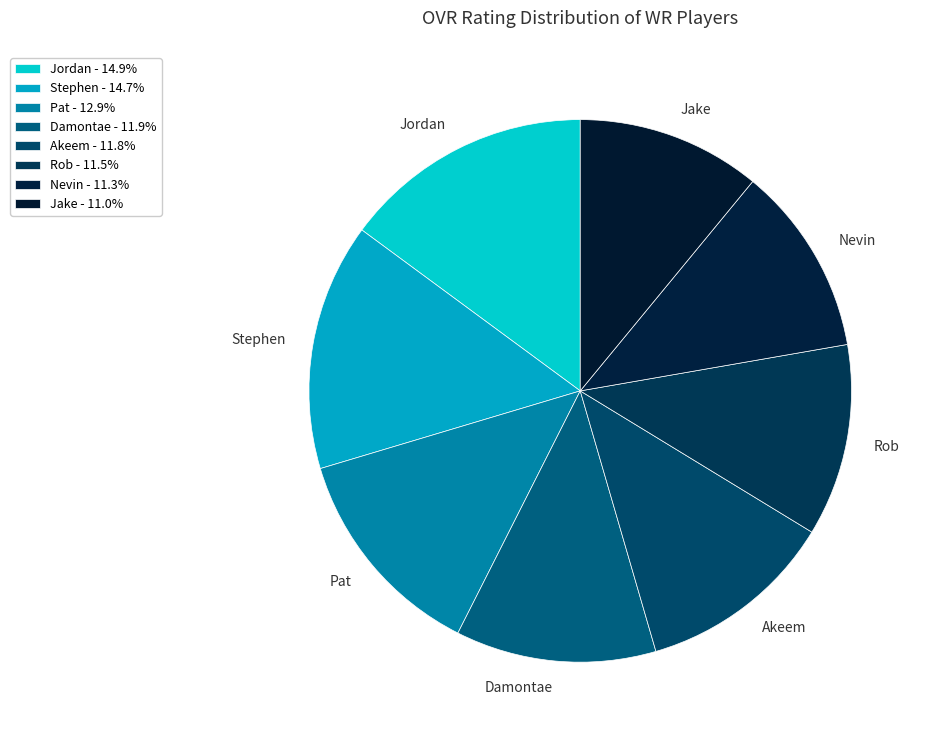

How many slices are in this pie chart?

8